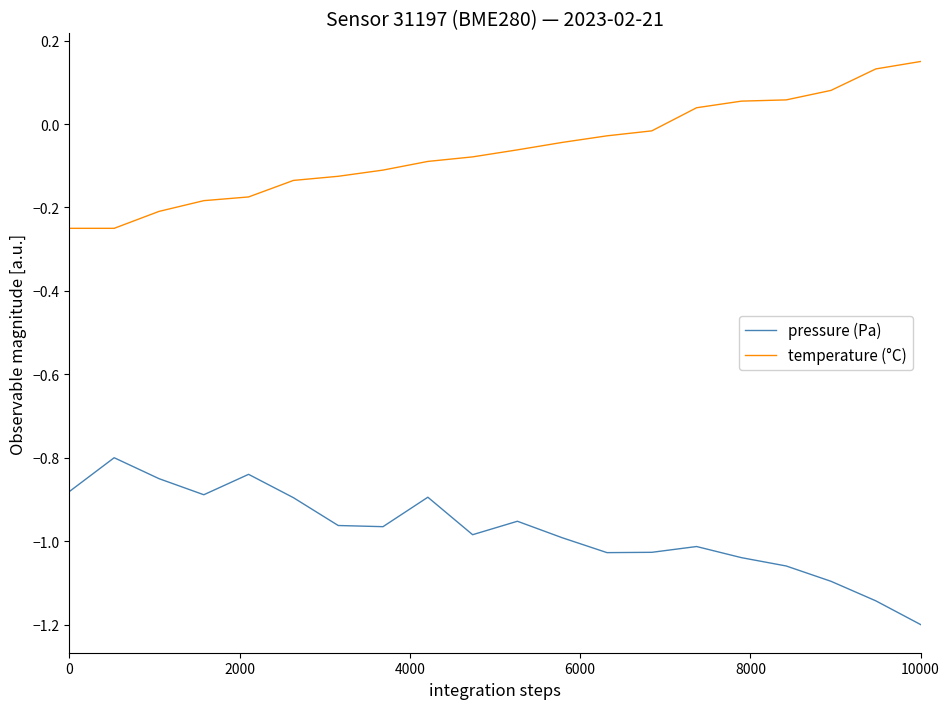

What is the smallest value displayed?

-1.2